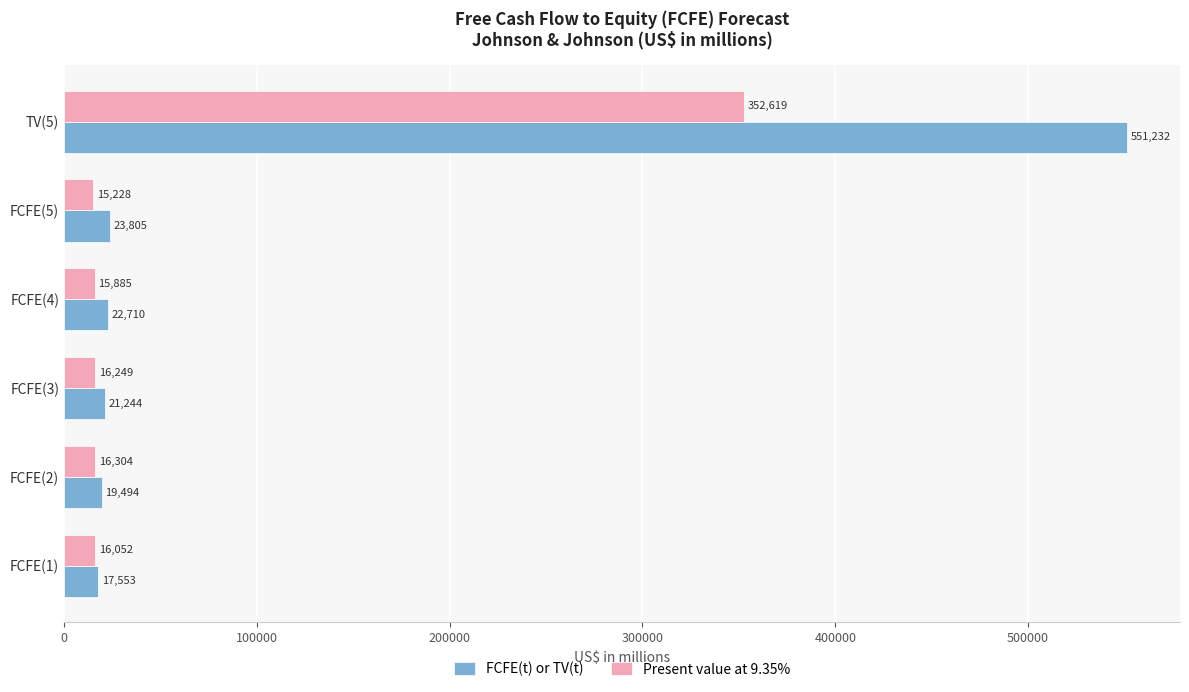

What is the difference between the highest and lowest values at FCFE(3)?

4995